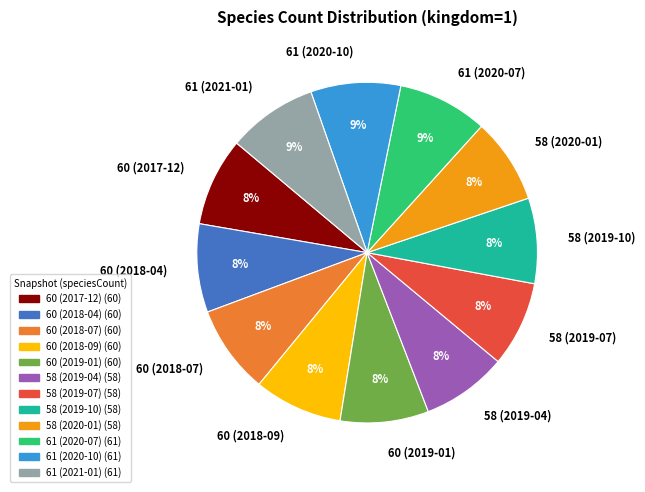

What percentage is the 58 (2019-07) slice, to the nearest percent?

8%